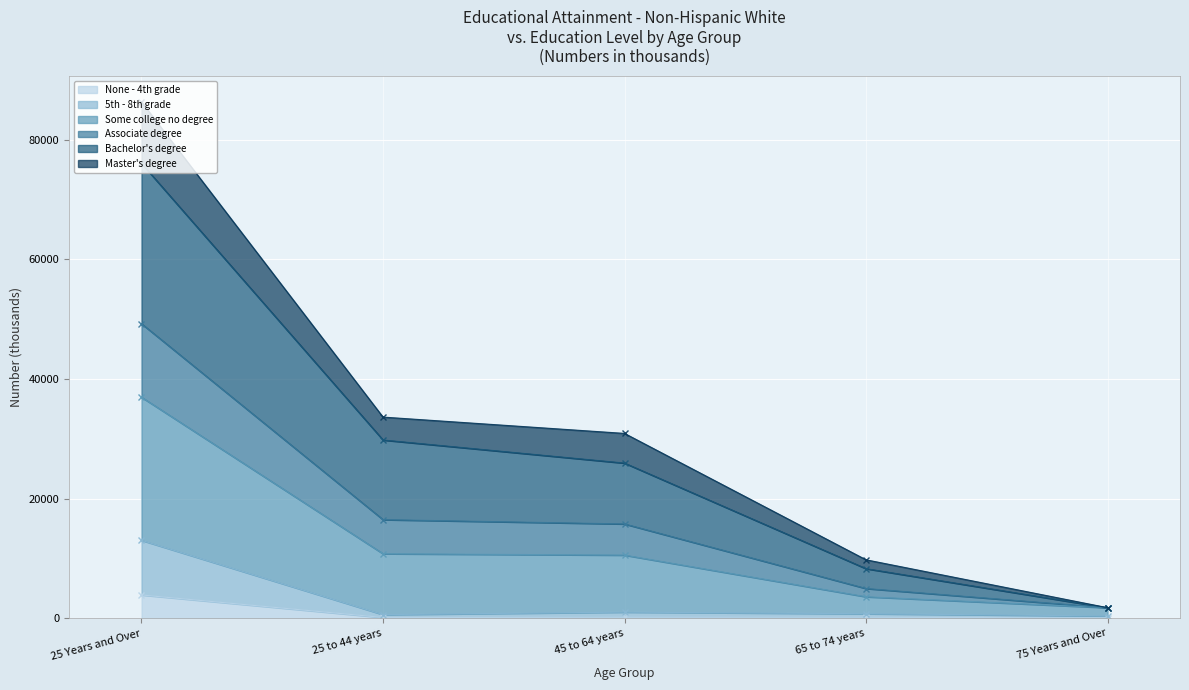

At which label does None - 4th grade reach its peak?

25 Years and Over